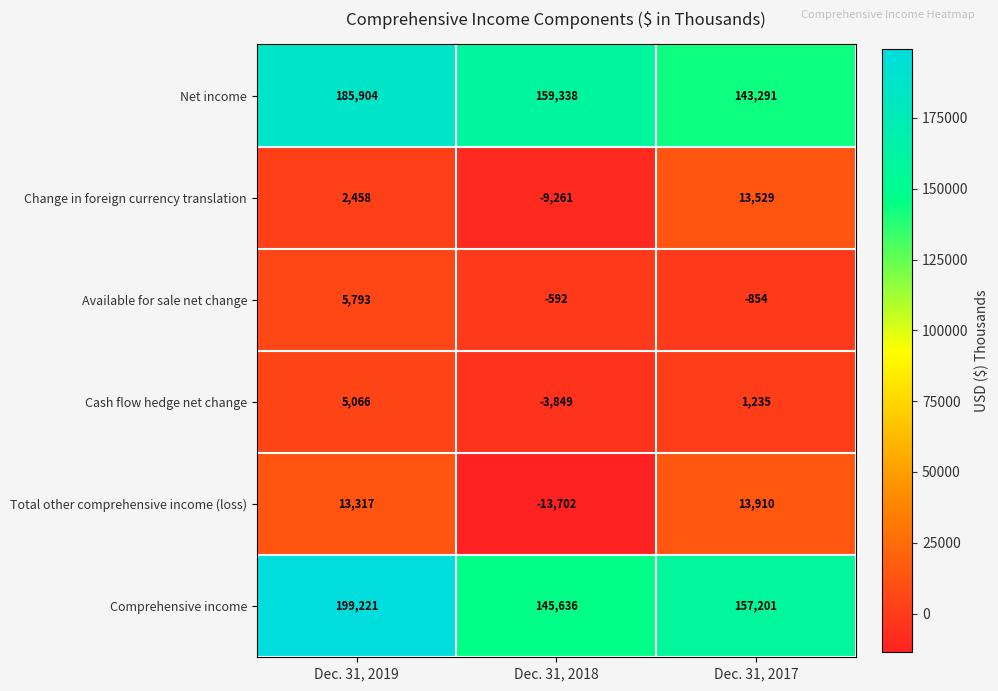

At which label is Change in foreign currency translation closest to 2134?

Dec. 31, 2019